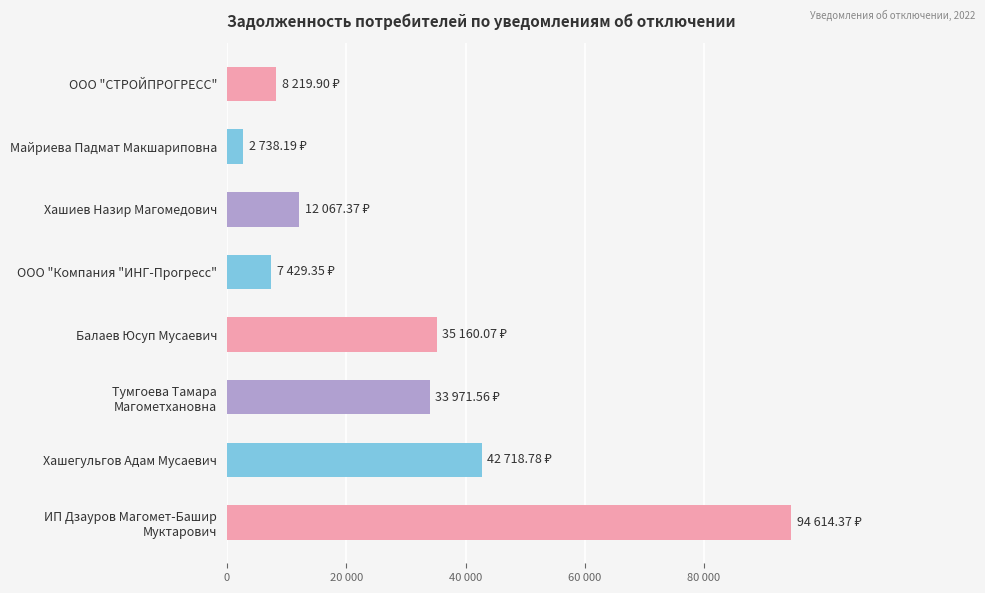

What is the difference between the maximum and minimum values?

91876.2